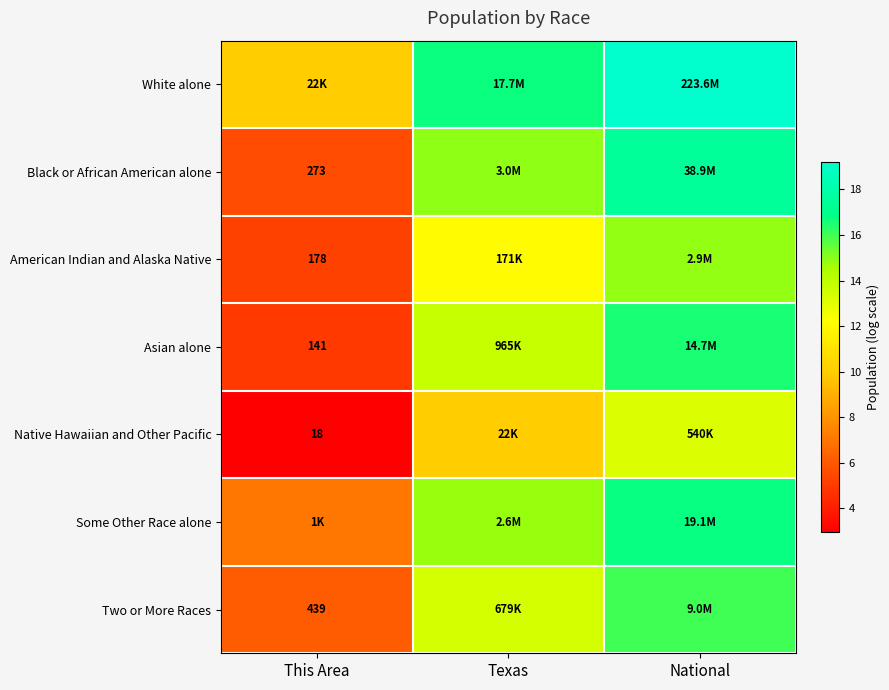

Count the number of categories in the chart.

3